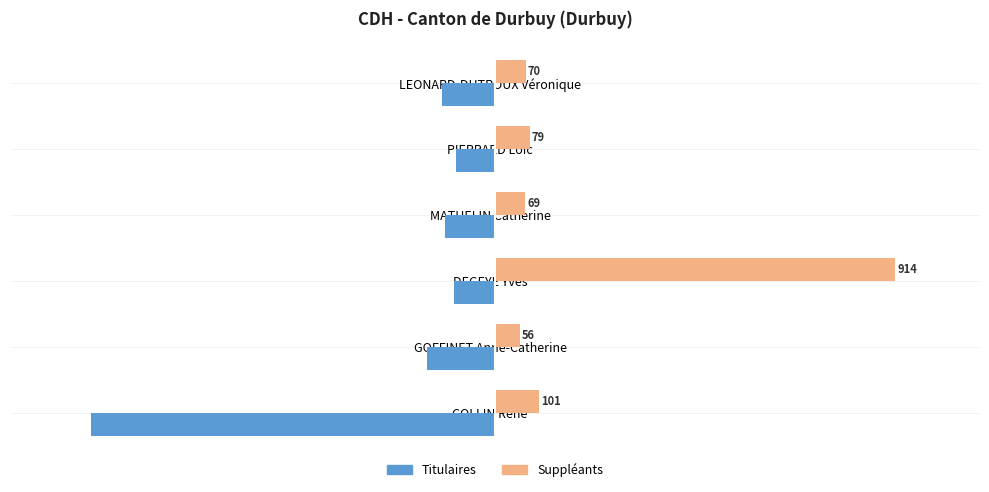

Which series has the largest range (max minus min)?

Suppléants